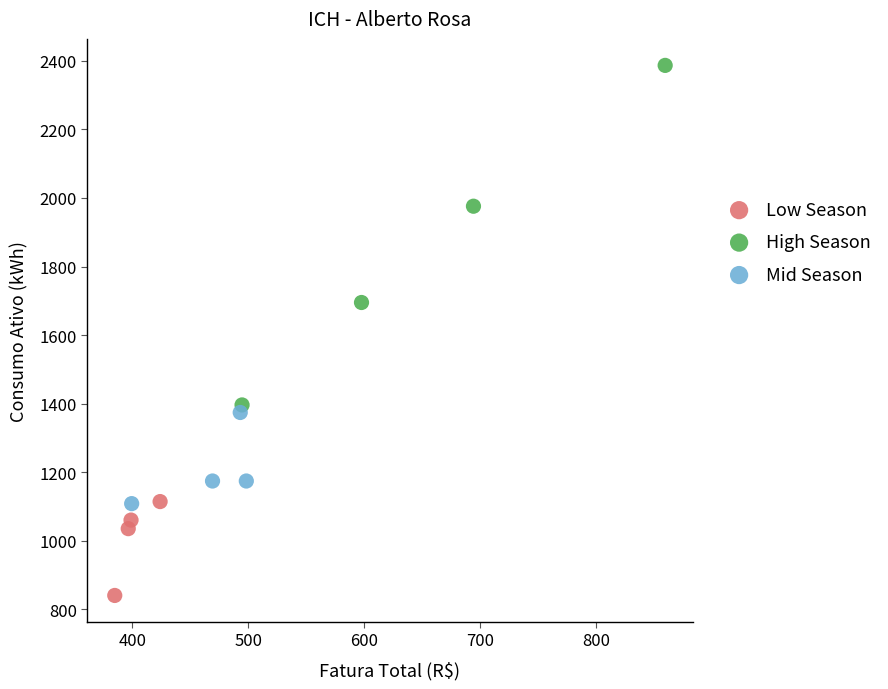

Which series contains the lowest Y value?

Low Season